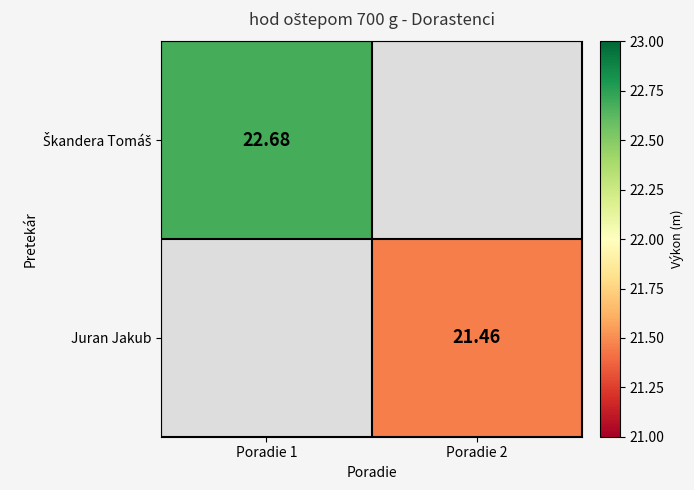

What is the maximum value shown in the chart?

22.7